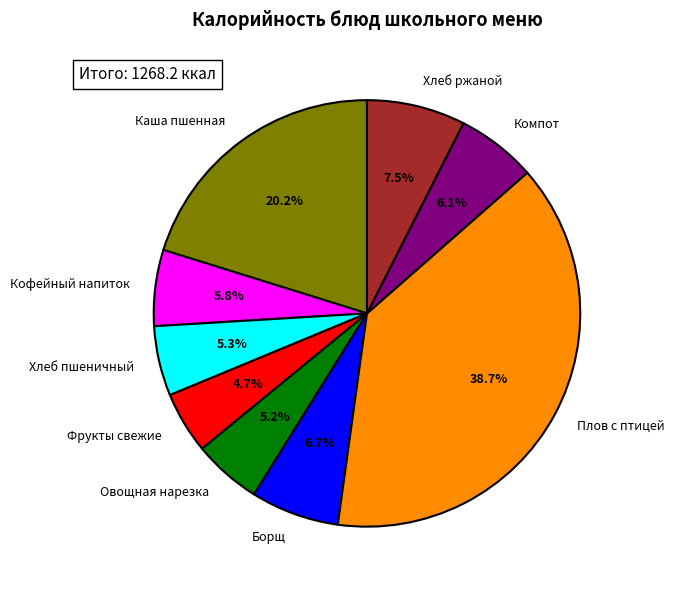

What is the largest slice in the pie chart?

Плов с птицей